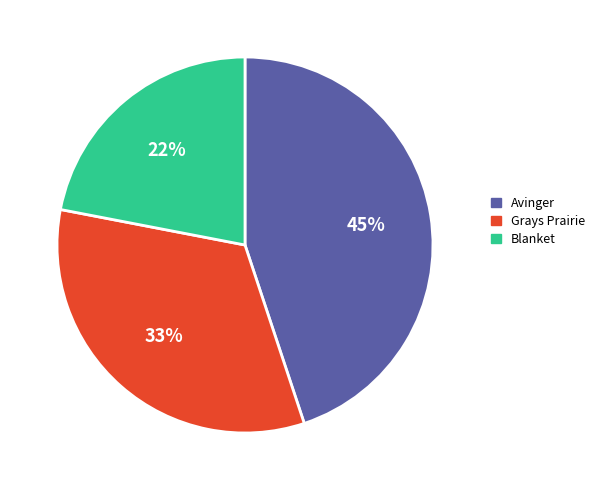

Does any single category account for the majority?

No